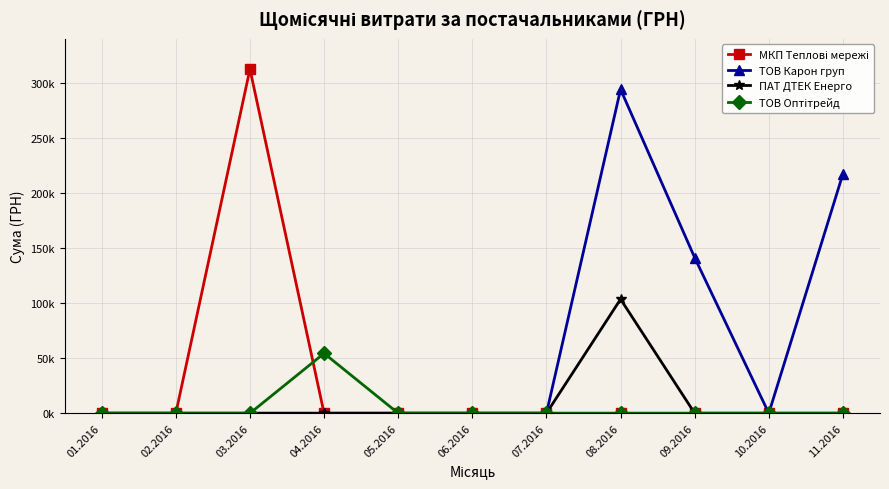

At which label is ТОВ Оптітрейд closest to 27195?

01.2016